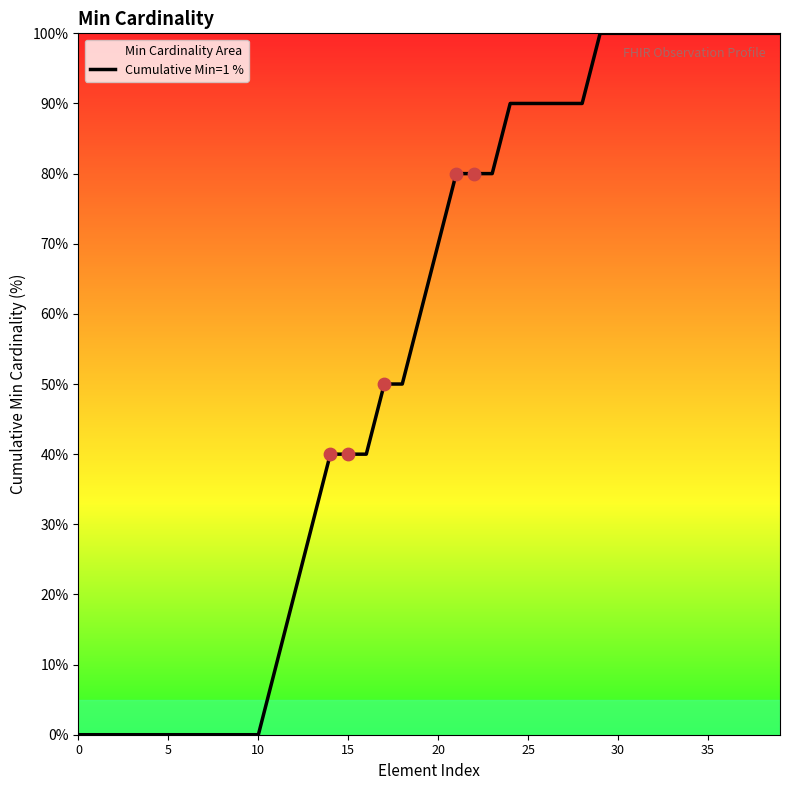

Between 29 and 28, which is larger?

29